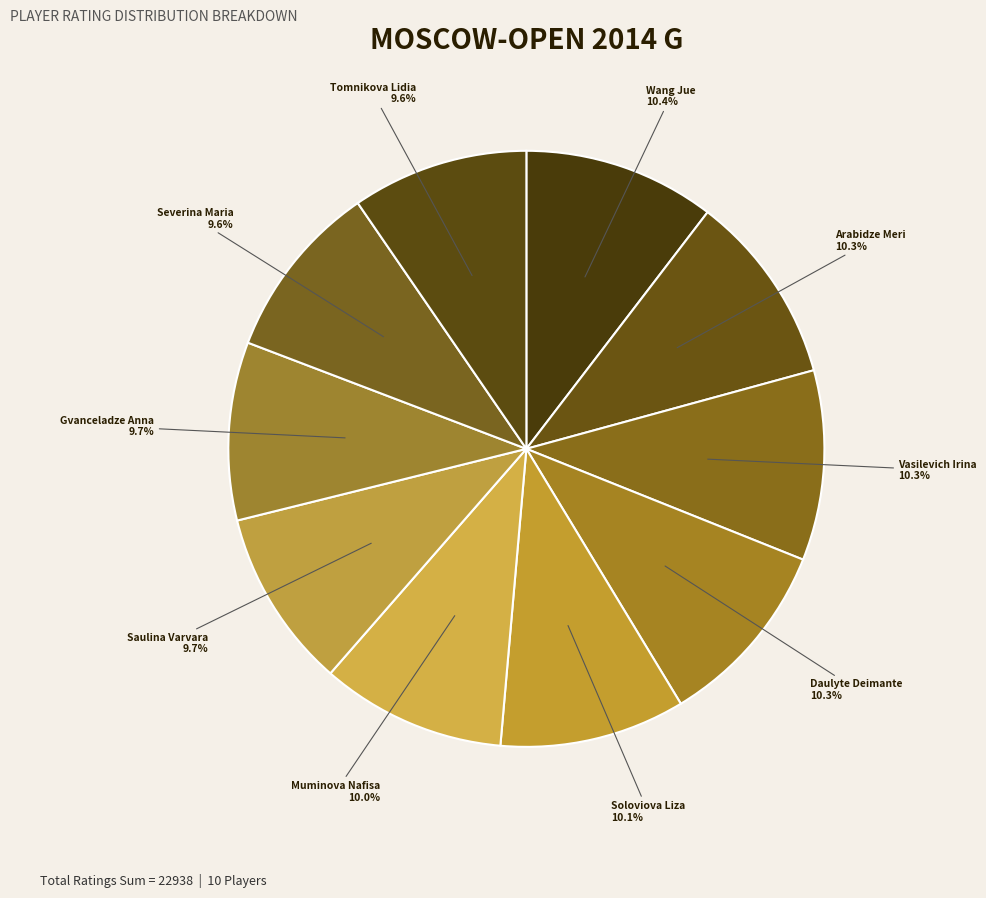

Which category has the smallest portion of the pie?

Tomnikova Lidia (WFM)